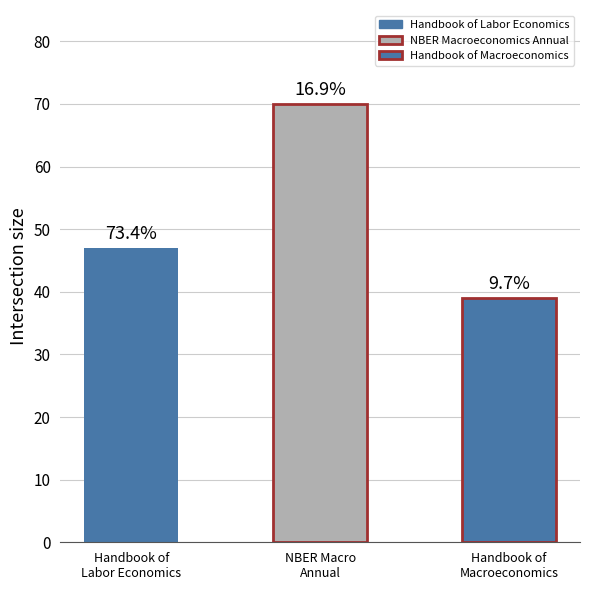

Are the bars horizontal?

No